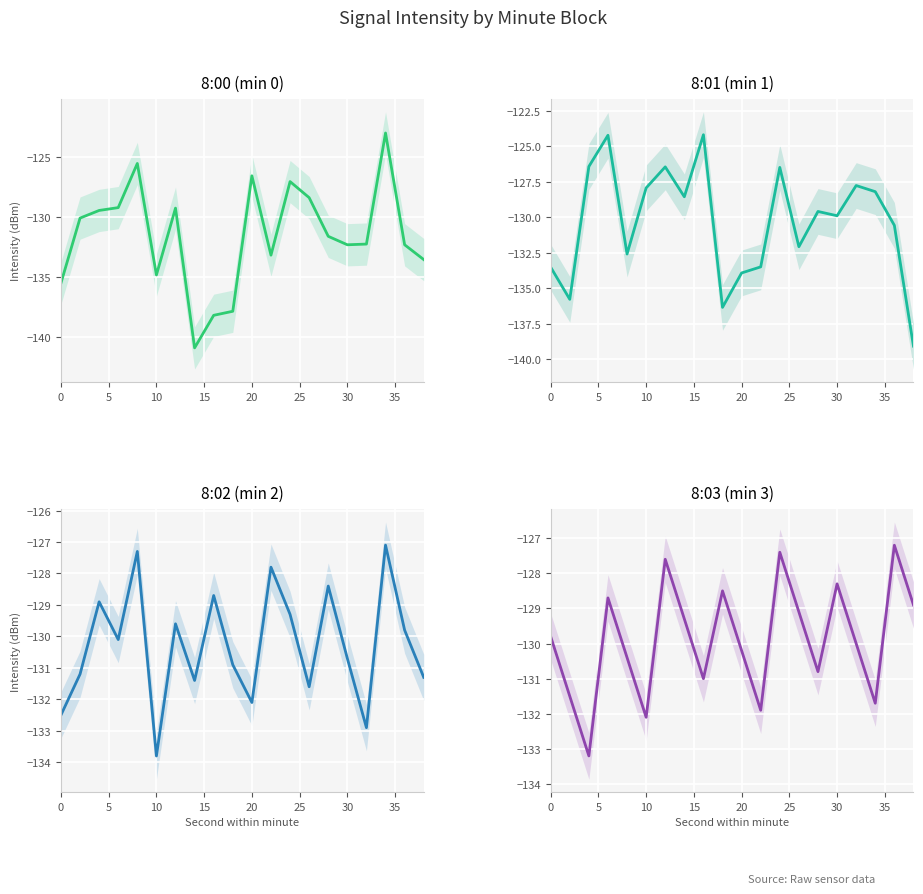

Is the value of 8:03 at 13 greater than the value of 8:02 at 17?

No